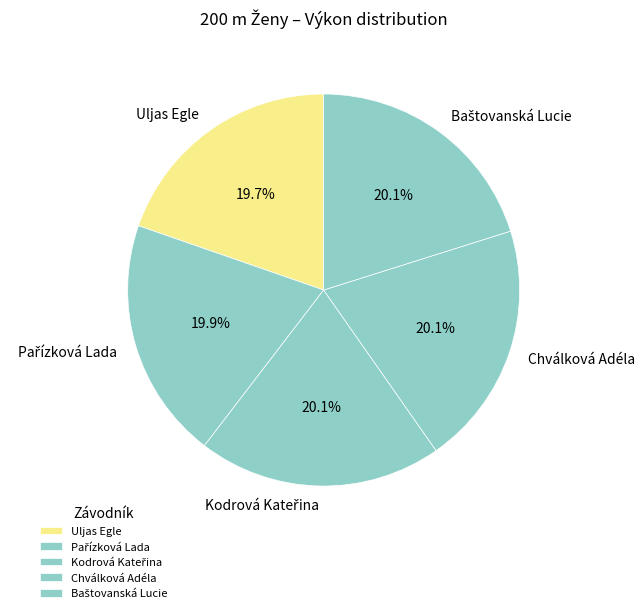

Is the sum of Uljas Egle and Chválková Adéla greater than half?

No